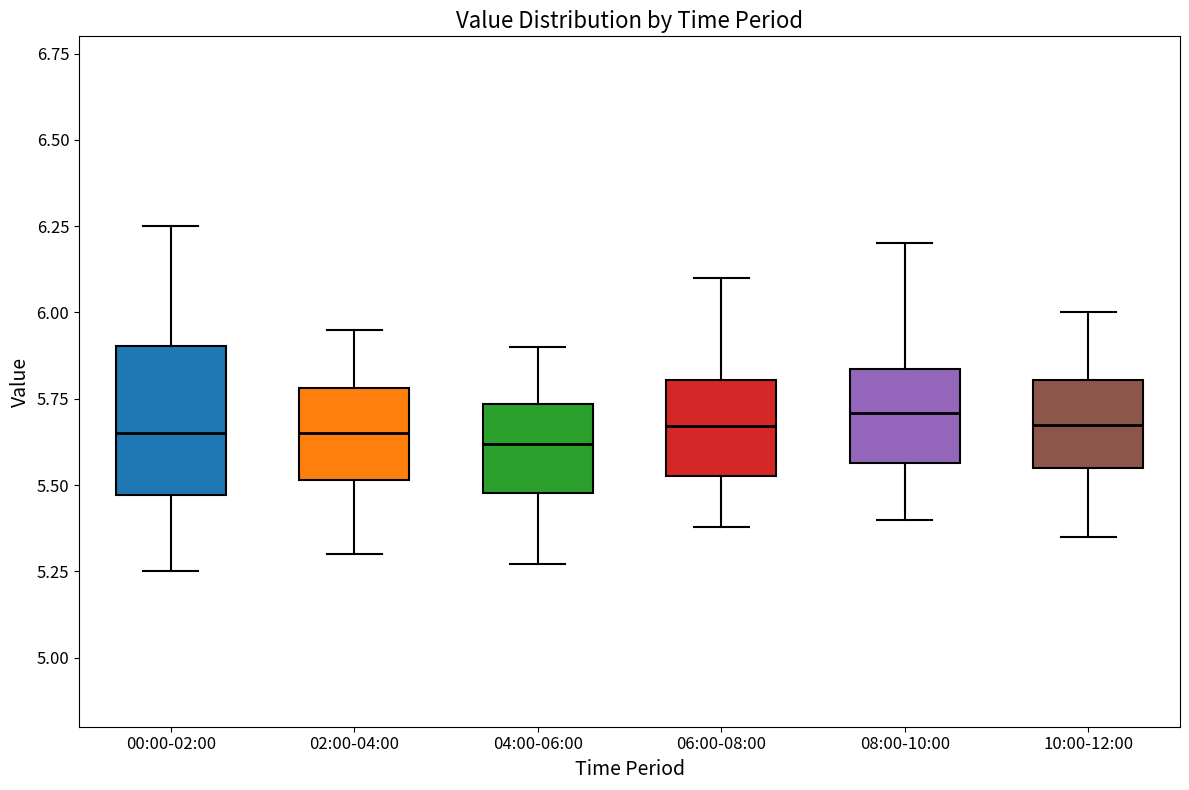

Which box is the tallest, from its lower edge to its upper edge?

00:00-02:00